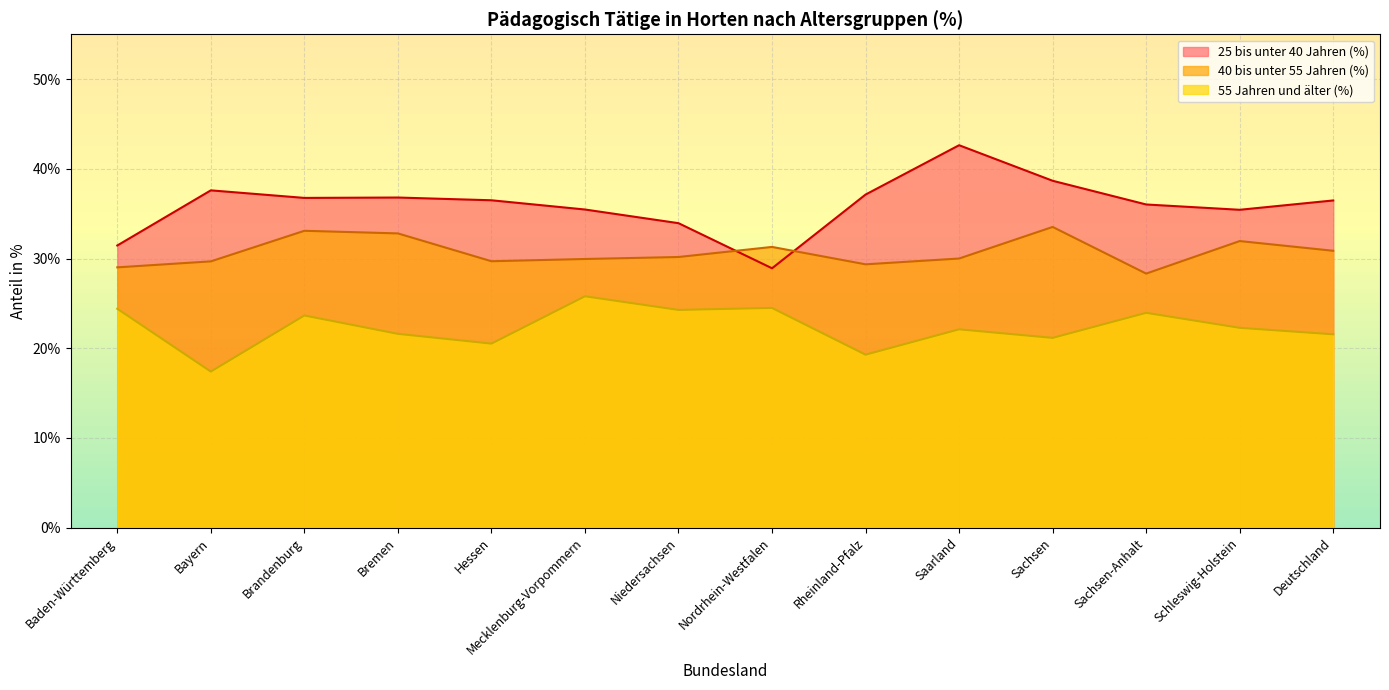

In 40 bis unter 55 Jahren (%), how many points are higher than both neighbors (excluding endpoints)?

4